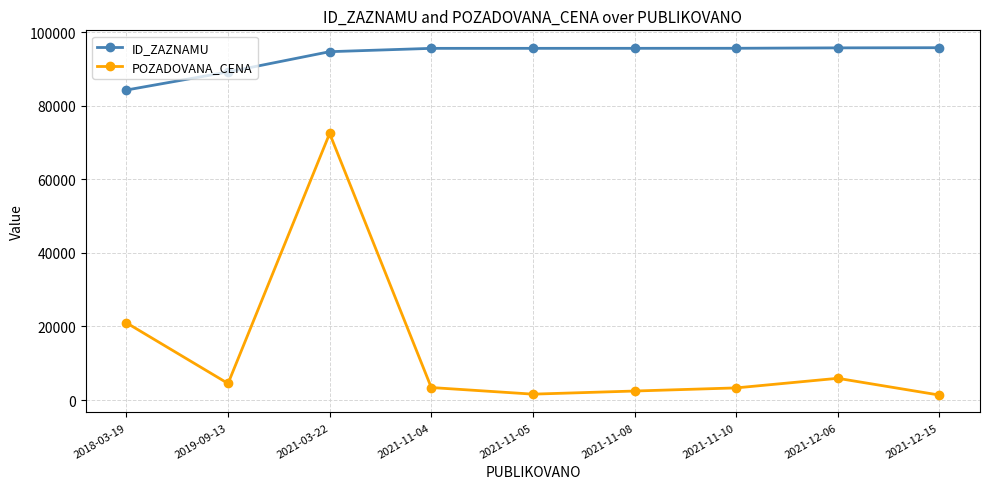

What is the total value across all series at 2021-11-10?

98972